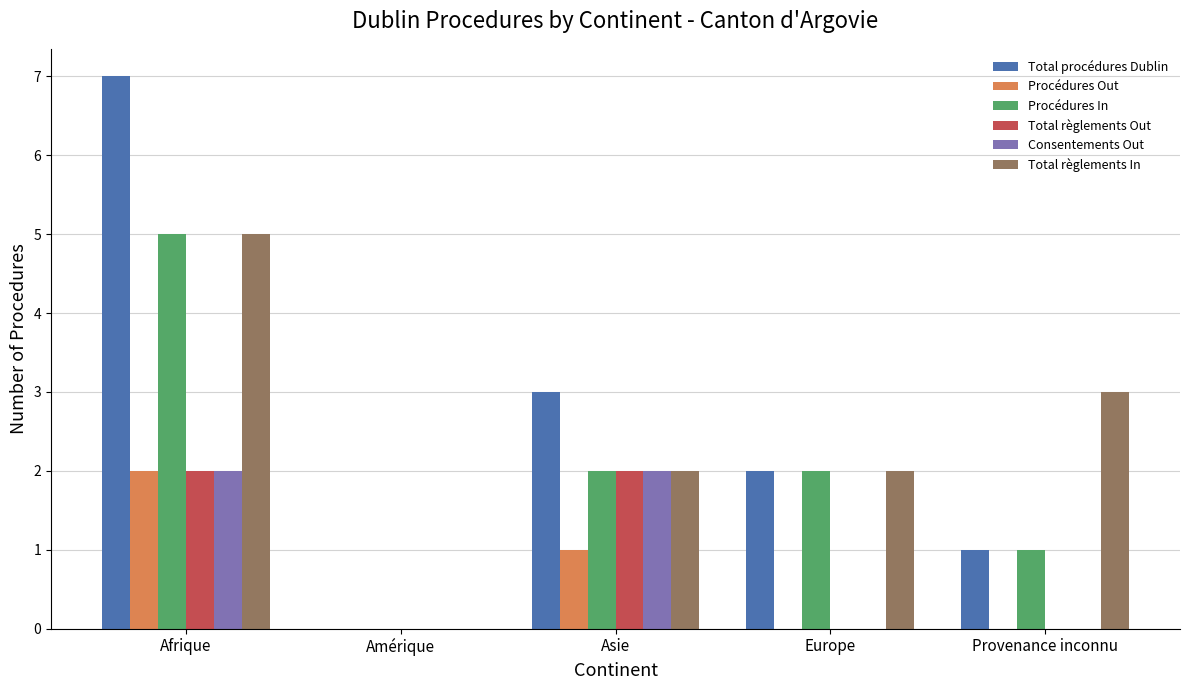

What are all the series names shown in the legend?

Total procédures Dublin, Procédures Out, Procédures In, Total règlements Out, Consentements Out, Total règlements In